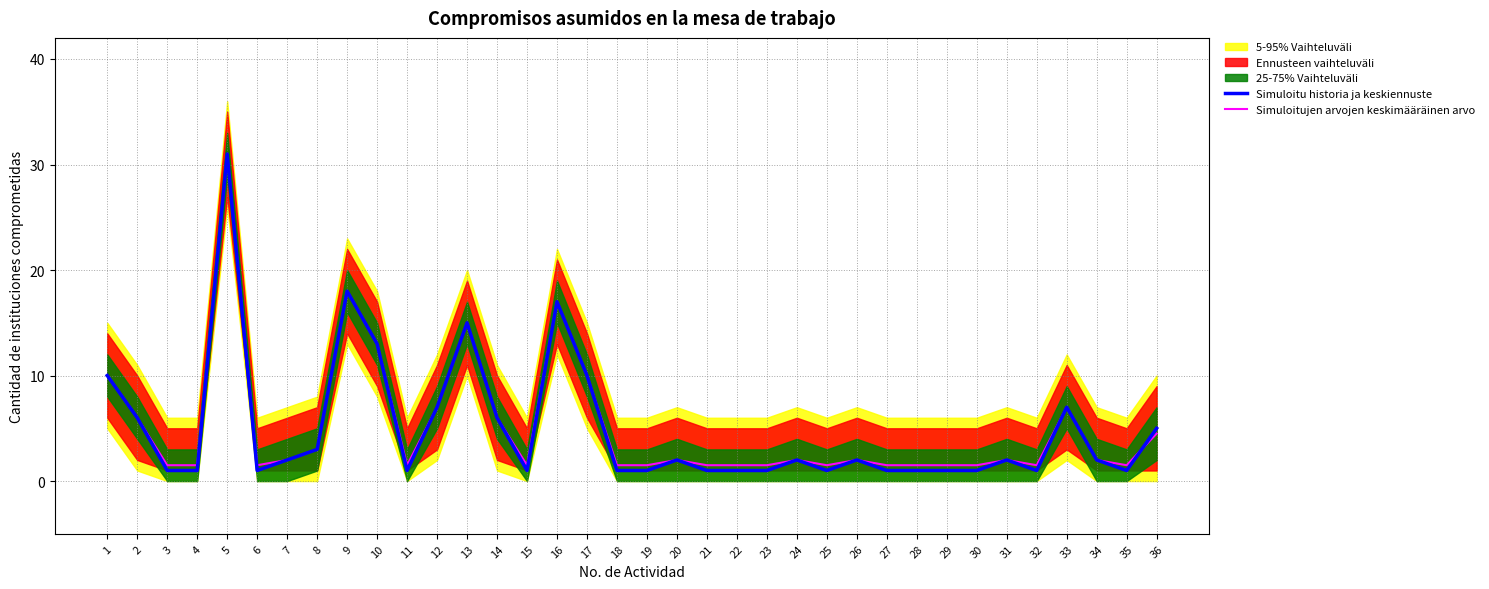

Does the chart display data point markers on the line(s)?

No